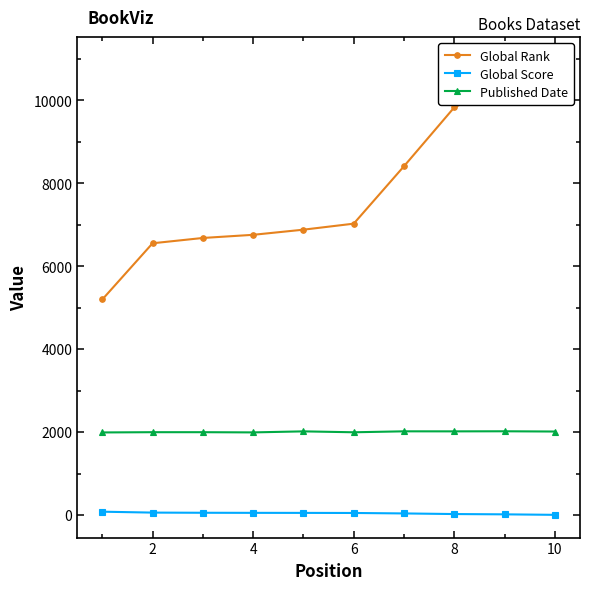

What is the average value of the Global Score series?

42